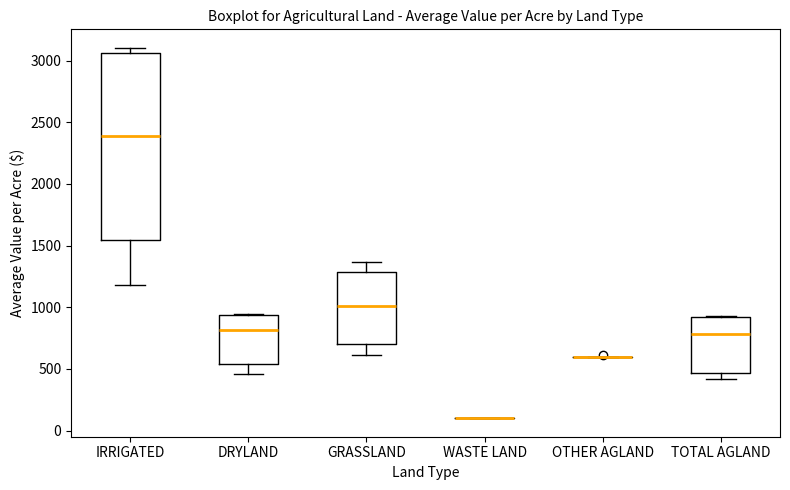

Reading left to right, read every box against the y-axis: the position of its median line, the range the box covers, and the ends of its whiskers. The values are not printed on the chart, so give them approximately, as read against the axis.

IRRIGATED: median 2400, box 1550 to 3050, whiskers 1200 to 3100
DRYLAND: median 800, box 550 to 950, whiskers 450 to 950
GRASSLAND: median 1000, box 700 to 1300, whiskers 600 to 1350
WASTE LAND: box collapsed to a line at 100, whiskers 100 to 100
OTHER AGLAND: box collapsed to a line at 600, whiskers 600 to 600
TOTAL AGLAND: median 800, box 450 to 900, whiskers 400 to 950